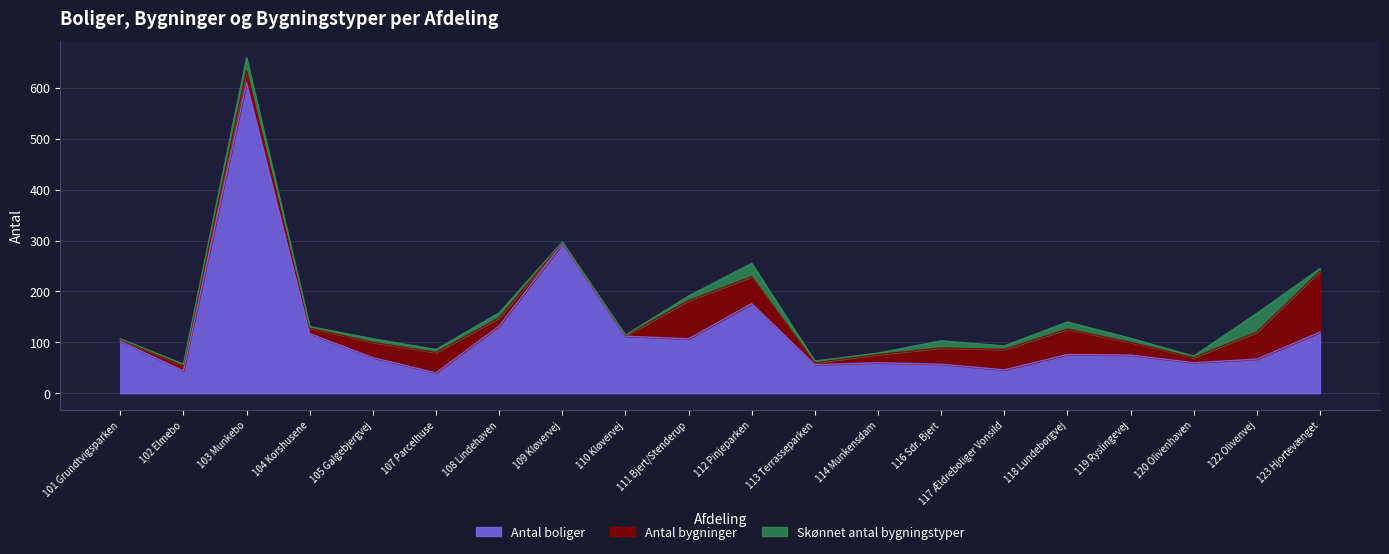

What is the lowest value of the Skønnet antal bygningstyper series?

1